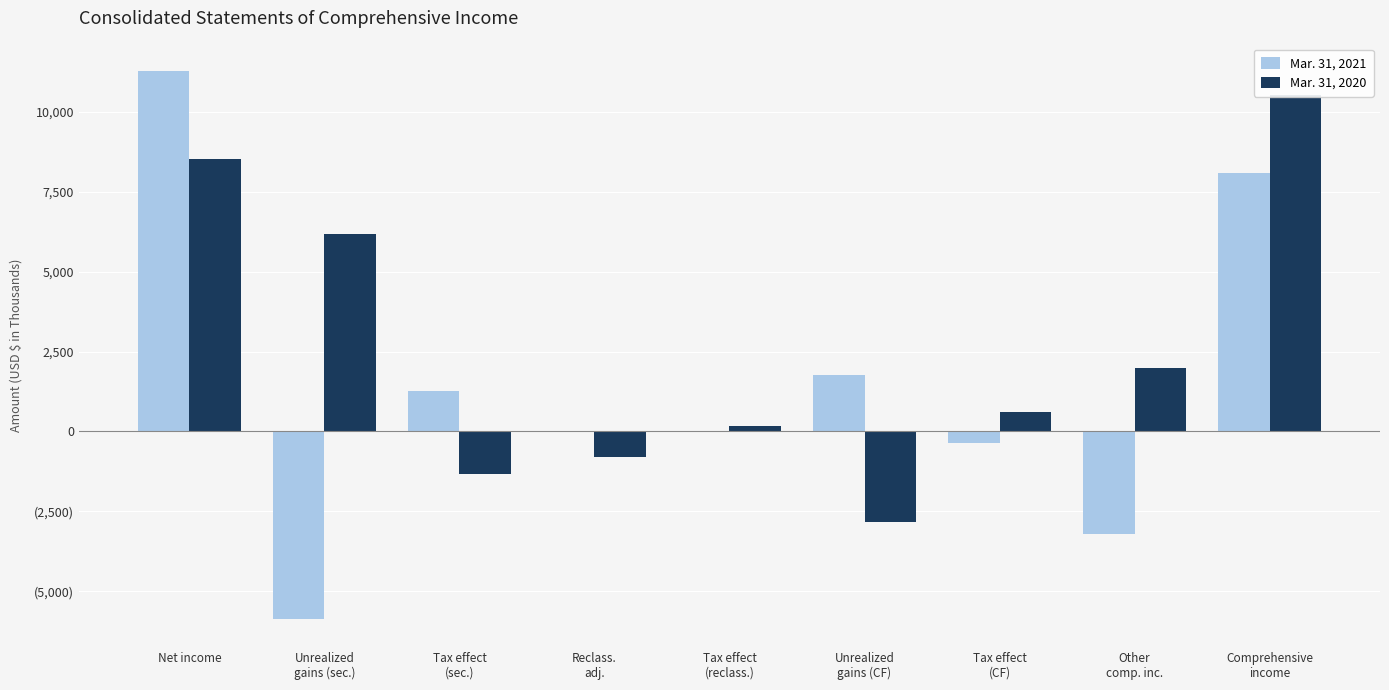

What is the minimum value for Mar. 31, 2020?

-2829